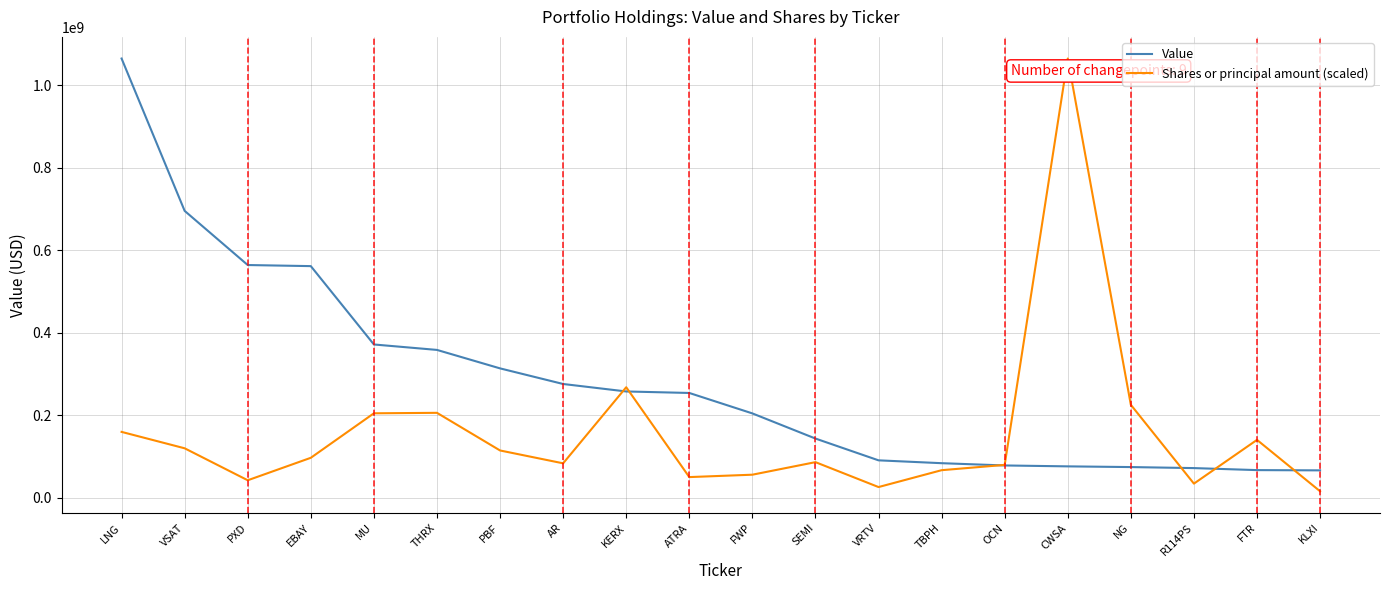

Rank the series by their average value, from lowest to highest.

Shares or principal amount (scaled), Value